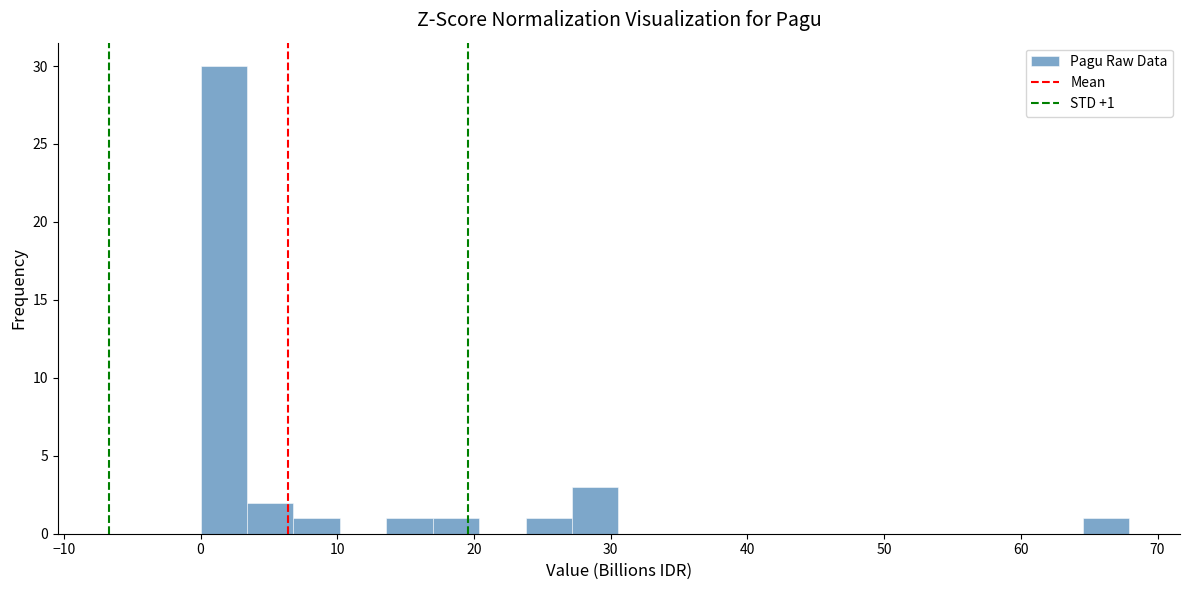

Read against the x-axis, roughly where is the centre of the tallest bar?

2